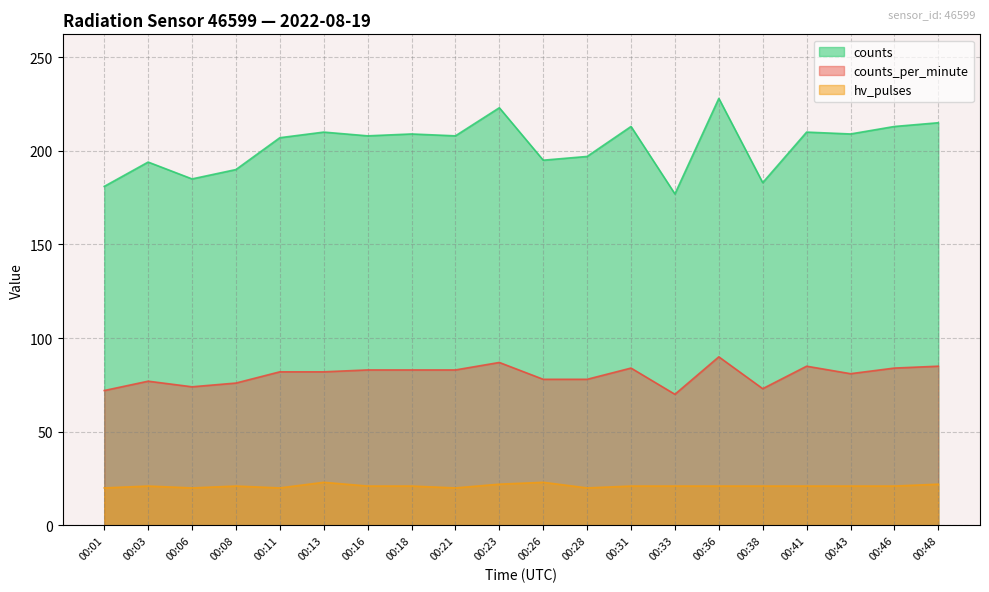

At which category is the sum across all series the highest?

00:36